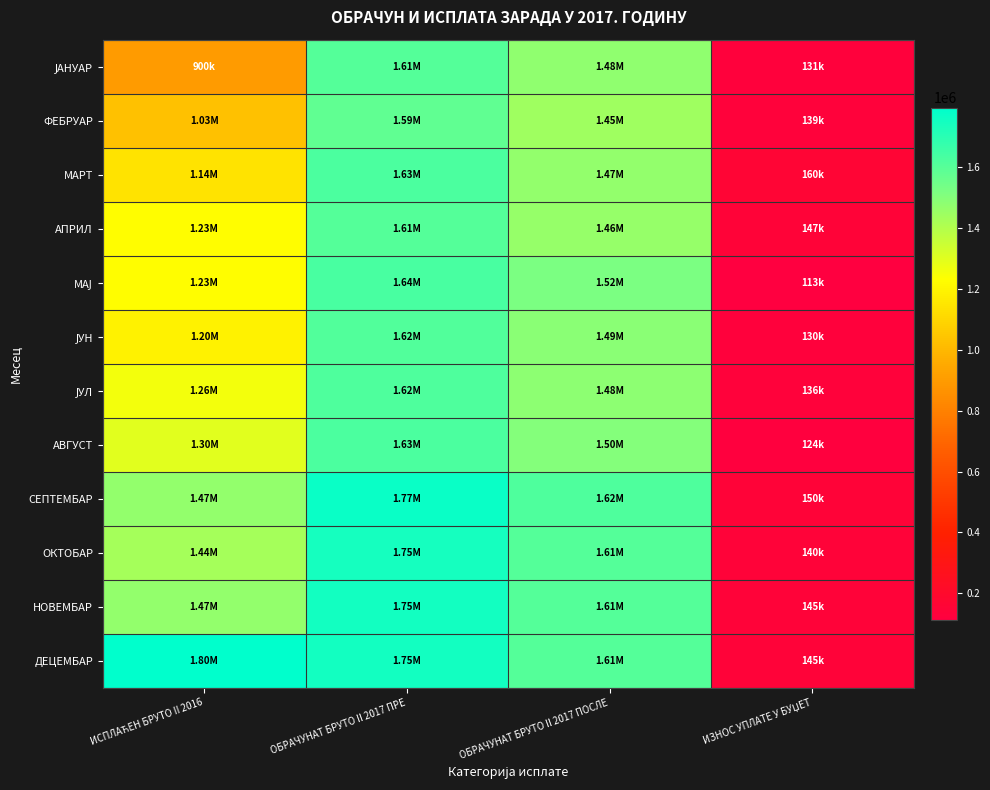

What is the total value across all series at ИСПЛАЋЕН БРУТО II 2016?

15467153.6